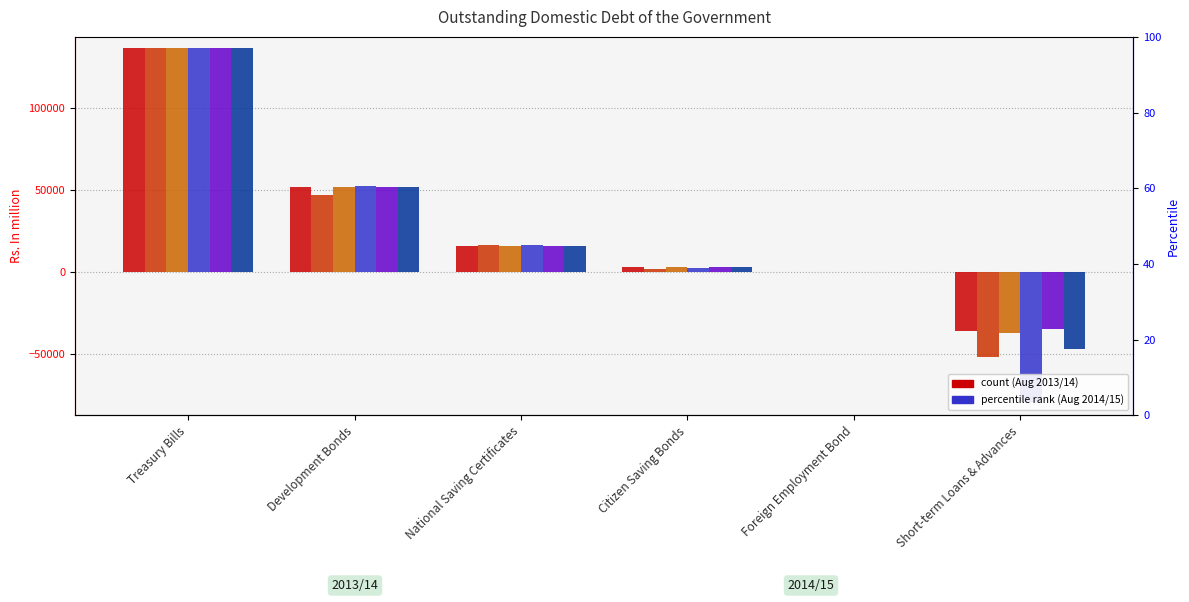

At how many categories does at least one series exceed -6945?

5